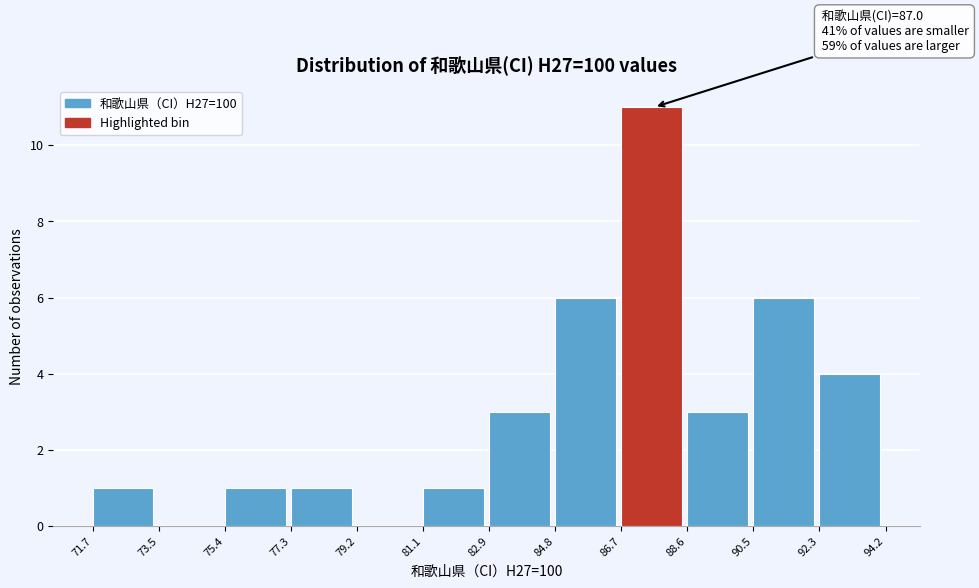

Over which range of the x-axis is the bar tallest?

86.7 to 88.6